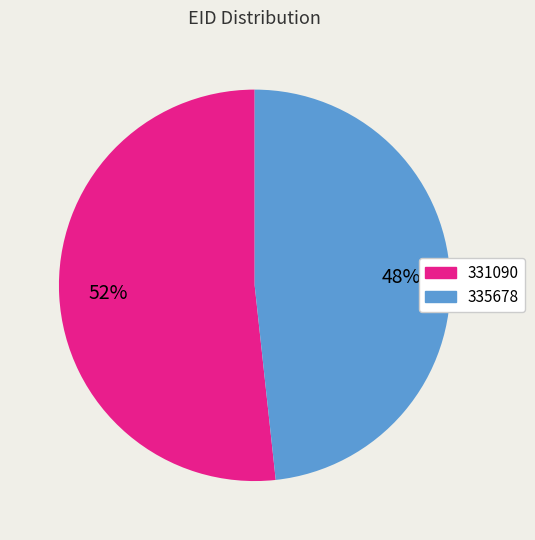

Which slice is the smallest?

335678